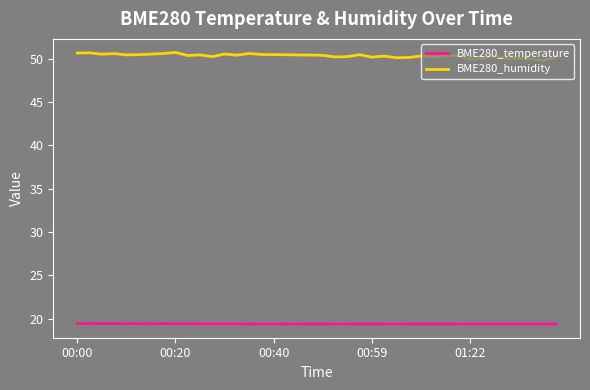

Which series has the widest spread of values?

BME280_humidity